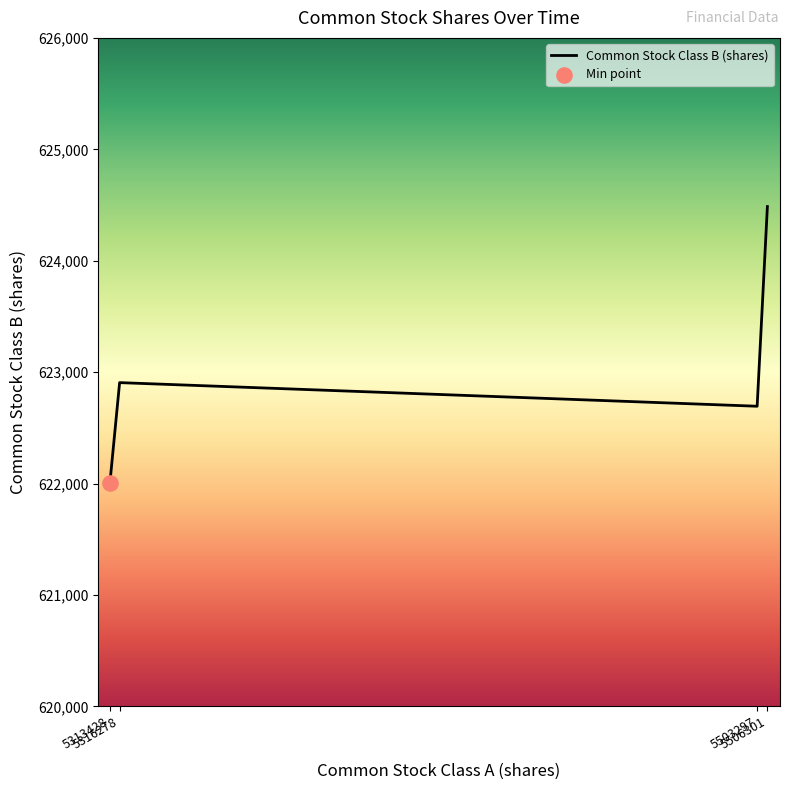

Approximately how many times larger is the value at 5506301 compared to 5316278?

1.0